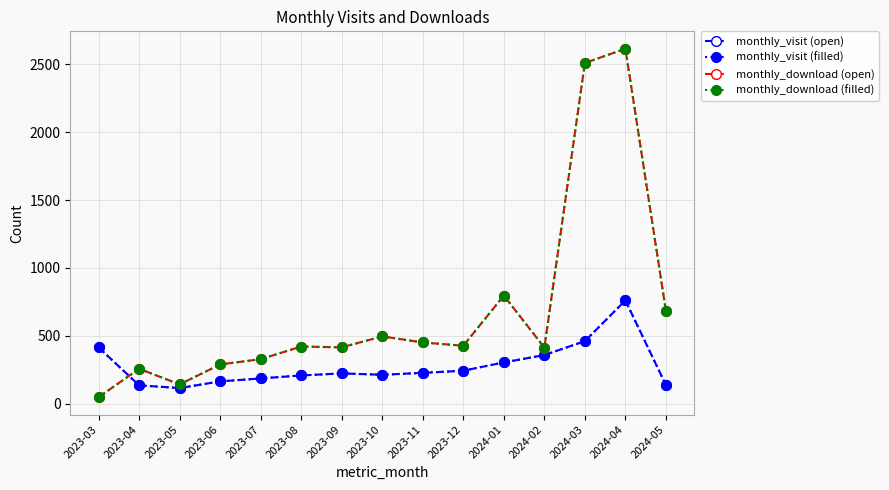

What is the average value of the monthly_visit (open) series?

277